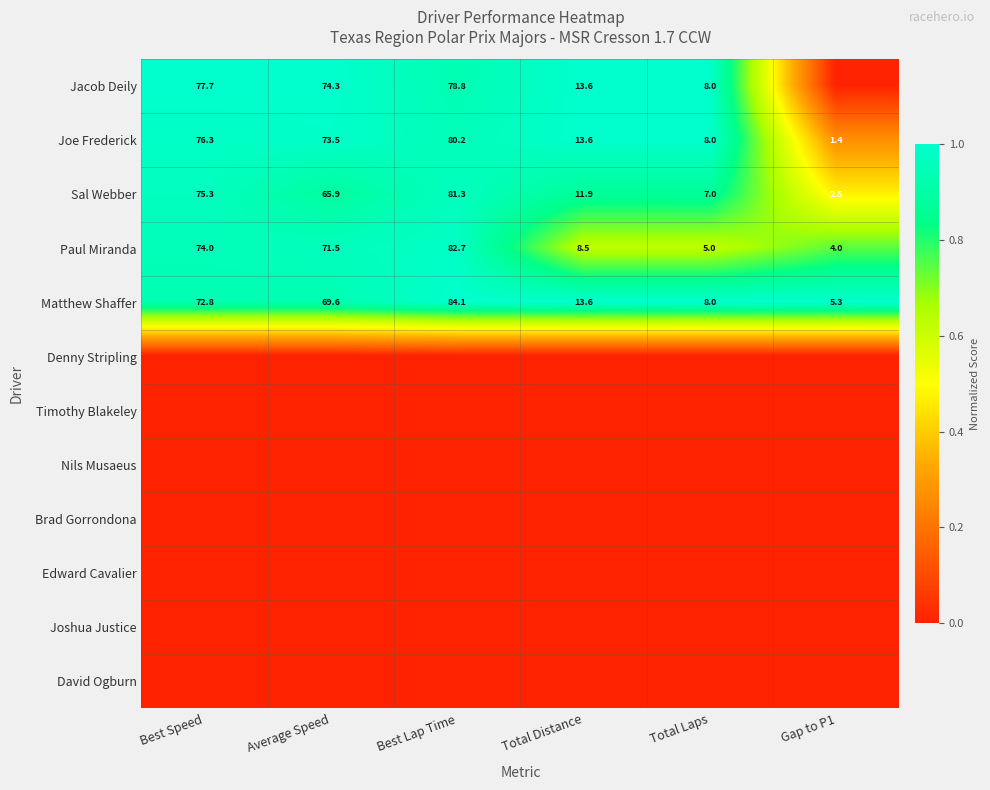

What is the maximum value for Matthew Shaffer?

84.1